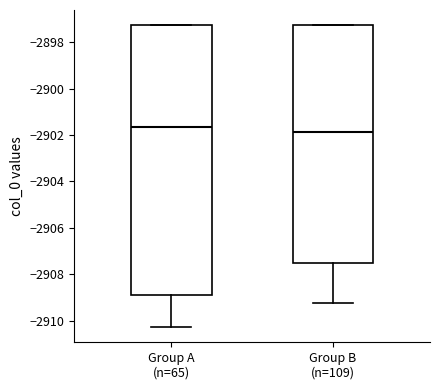

Reading left to right, read every box against the y-axis: the position of its median line, the range the box covers, and the ends of its whiskers. The values are not printed on the chart, so give them approximately, as read against the axis.

Group A (n=65): median -2901.6, box -2908.8 to -2897.2, whiskers -2910.2 to -2897.2
Group B (n=109): median -2901.8, box -2907.6 to -2897.2, whiskers -2909.2 to -2897.2